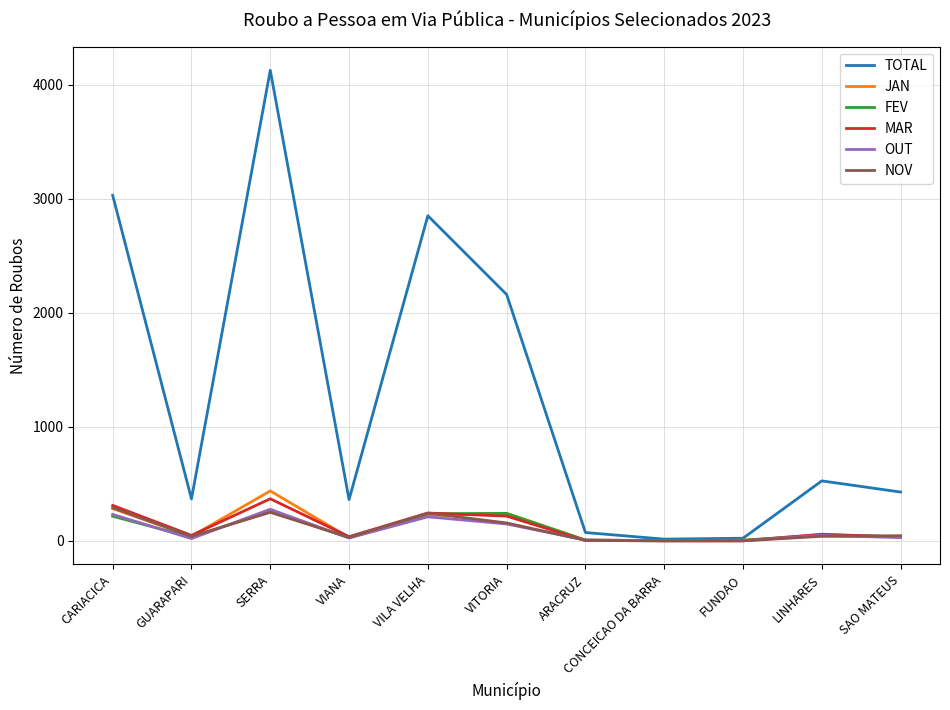

How many values in the JAN series are below 41?

5